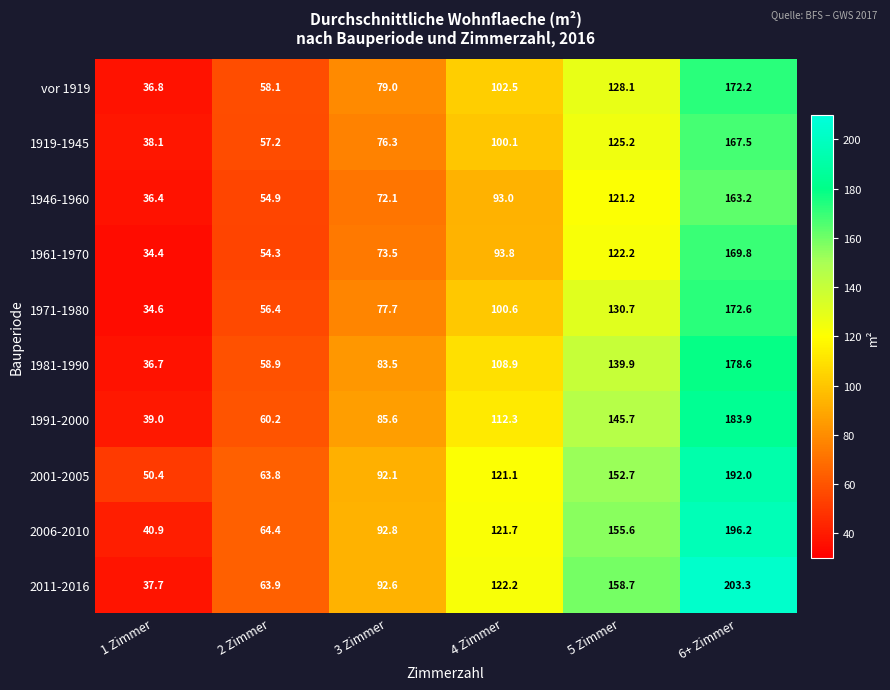

At which category does the chart reach its minimum across all series?

1 Zimmer